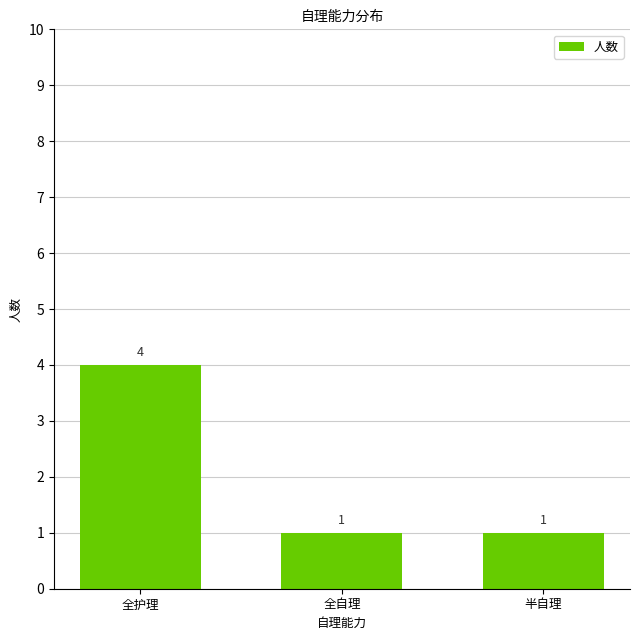

What is the greatest value displayed?

4